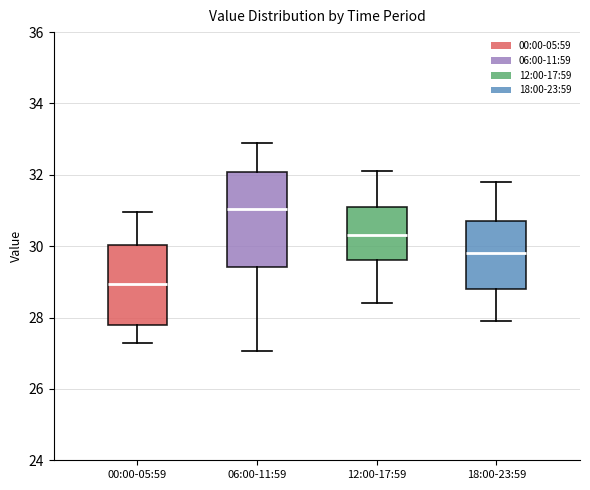

Where does the lower whisker of the box for 18:00-23:59 end on the y-axis? The values are not printed on the chart, so give them approximately, as read against the axis.

28.0